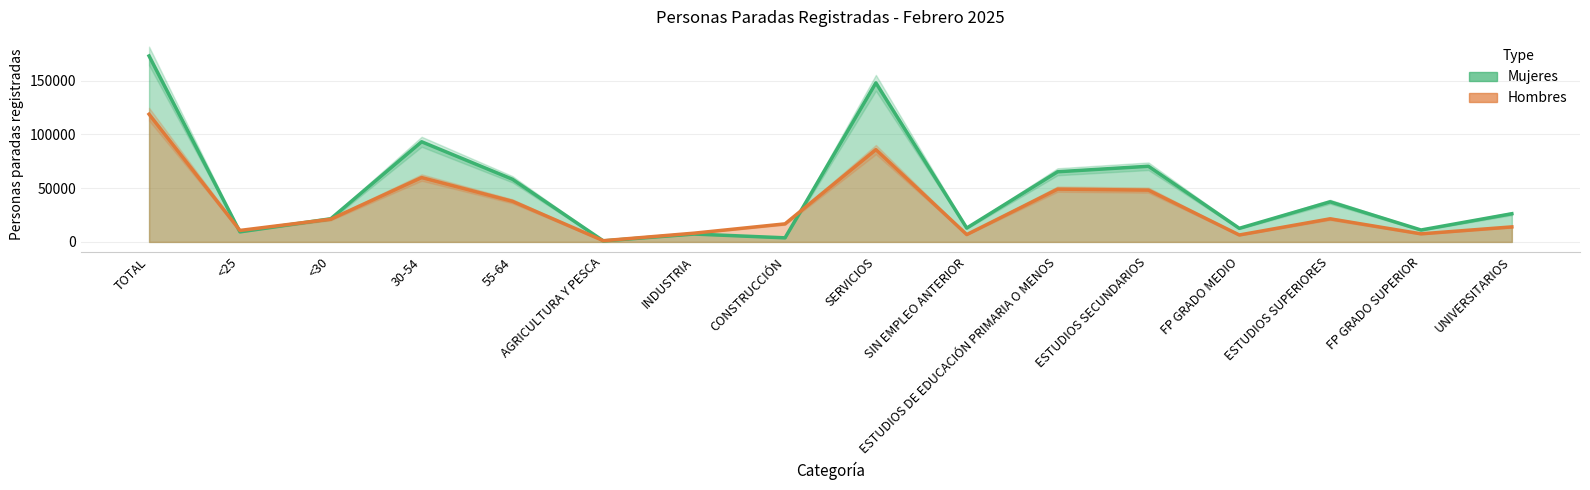

Which series has the widest spread of values?

Mujeres